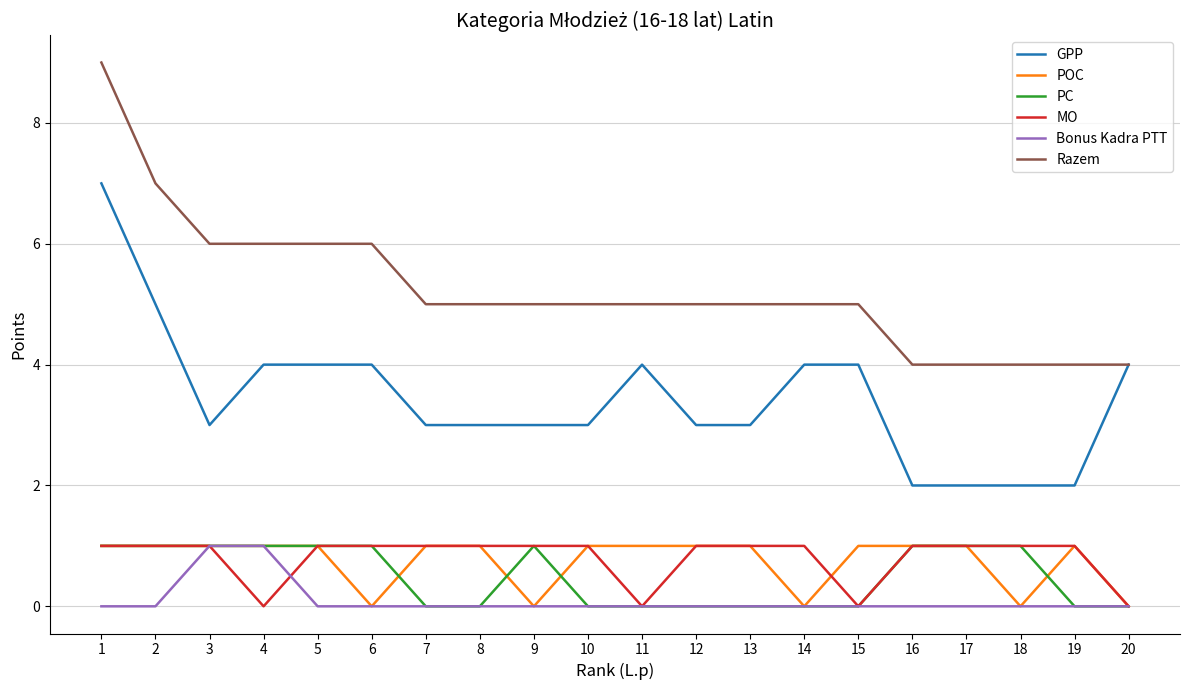

What is the difference between the highest and lowest values at 5?

6